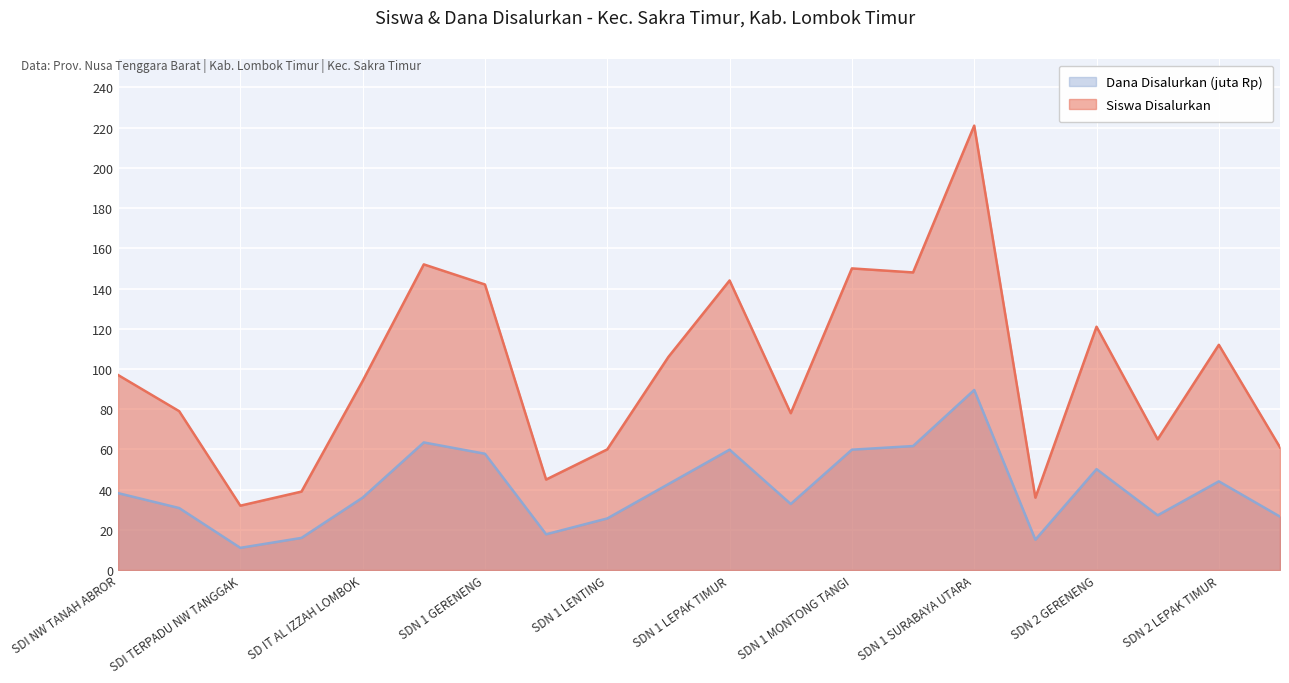

Rank the series by their maximum value, from highest to lowest.

Siswa Disalurkan, Dana Disalurkan (juta Rp)